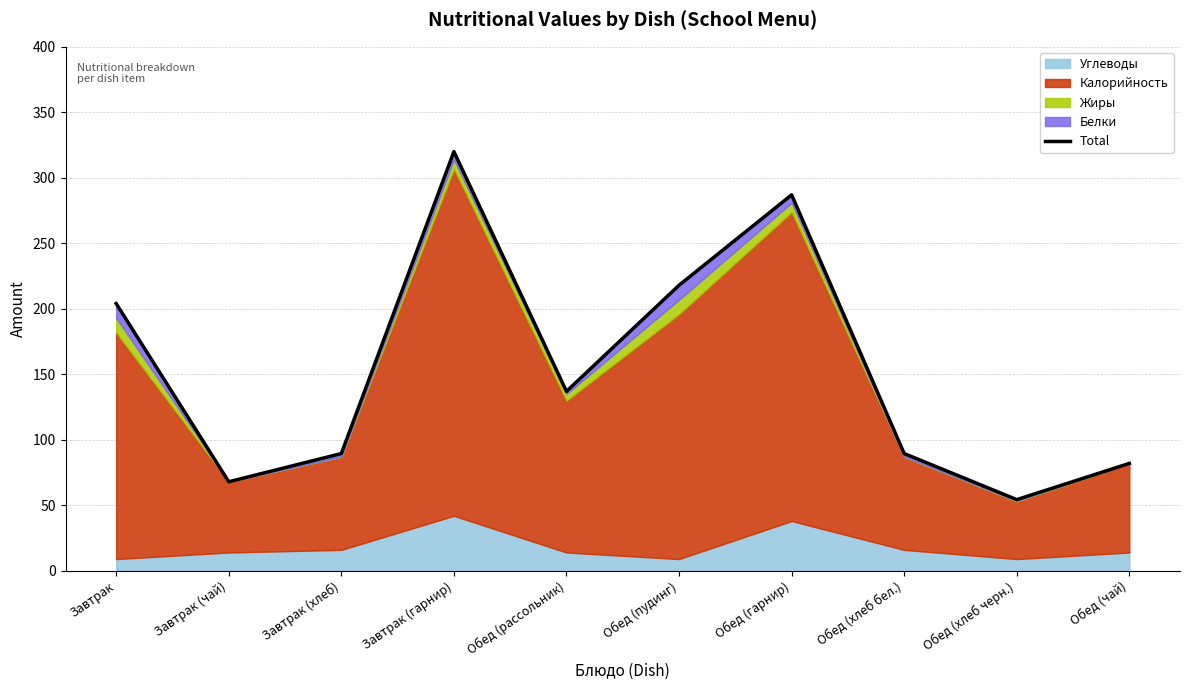

What is the change in value from Завтрак (гарнир) to Обед (гарнир)?

-33.0